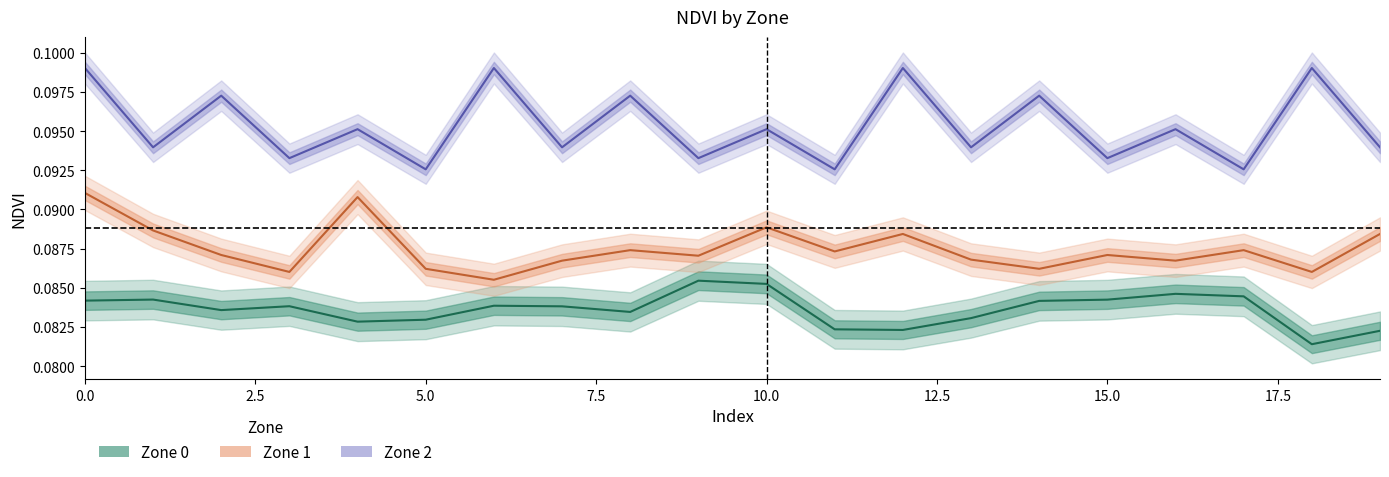

Rank the series by their average value, from highest to lowest.

Zone 2 NDVI, Zone 1 NDVI, Zone 0 NDVI